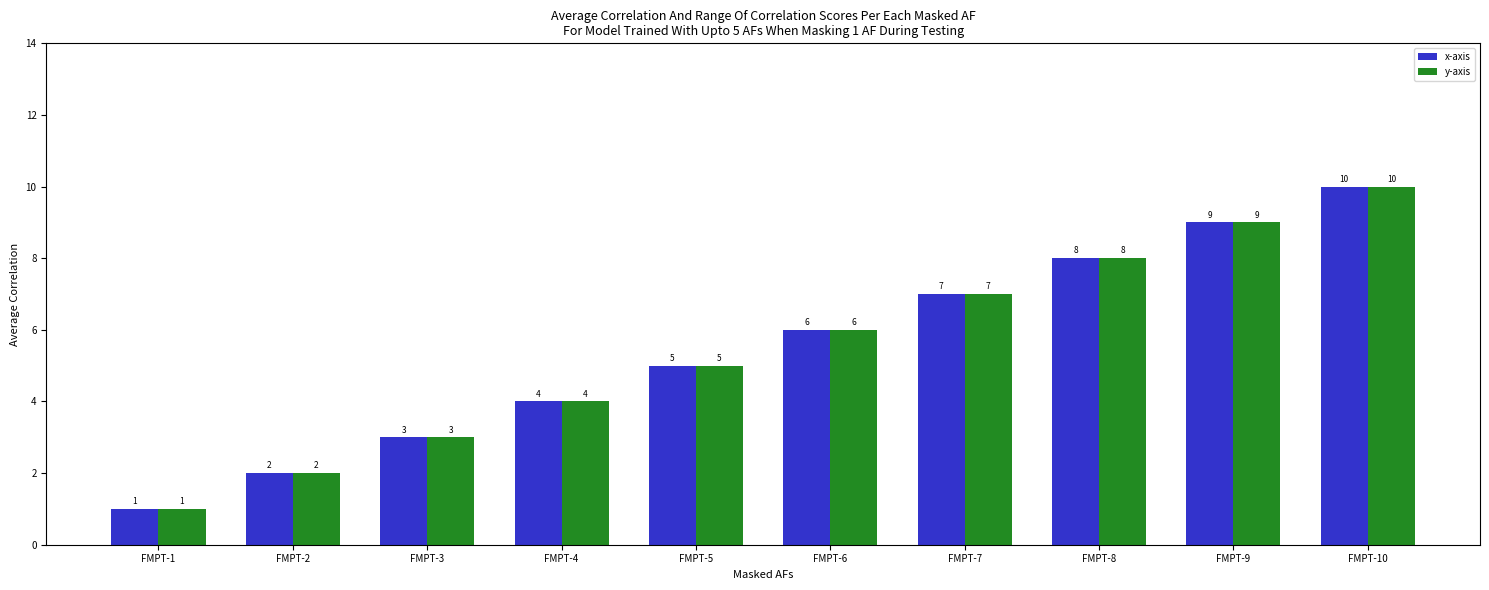

How many bars are there in total?

20